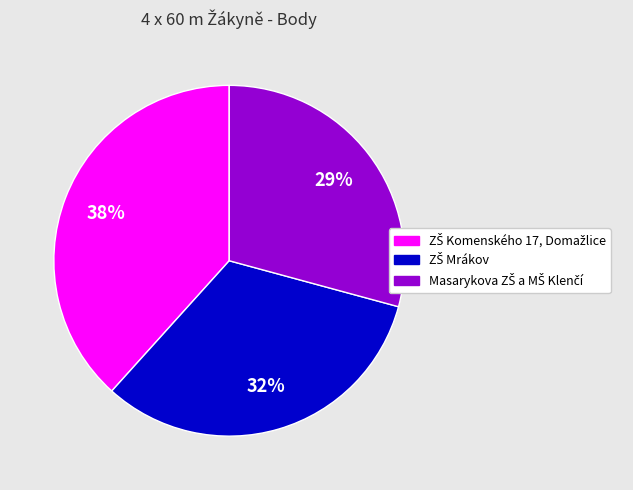

Is there any slice that represents more than half of the pie?

No